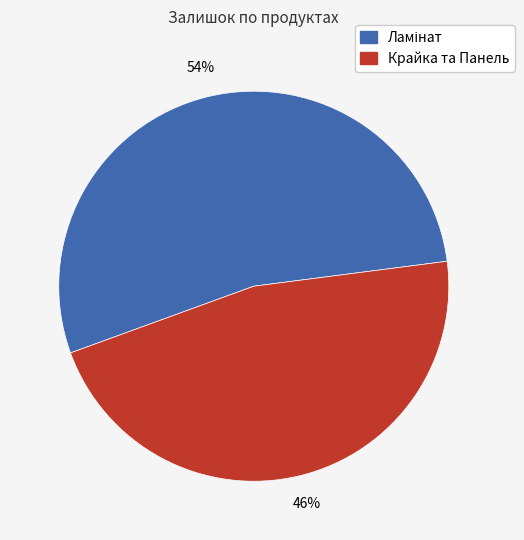

To the nearest percent, what is the average slice percentage?

50%